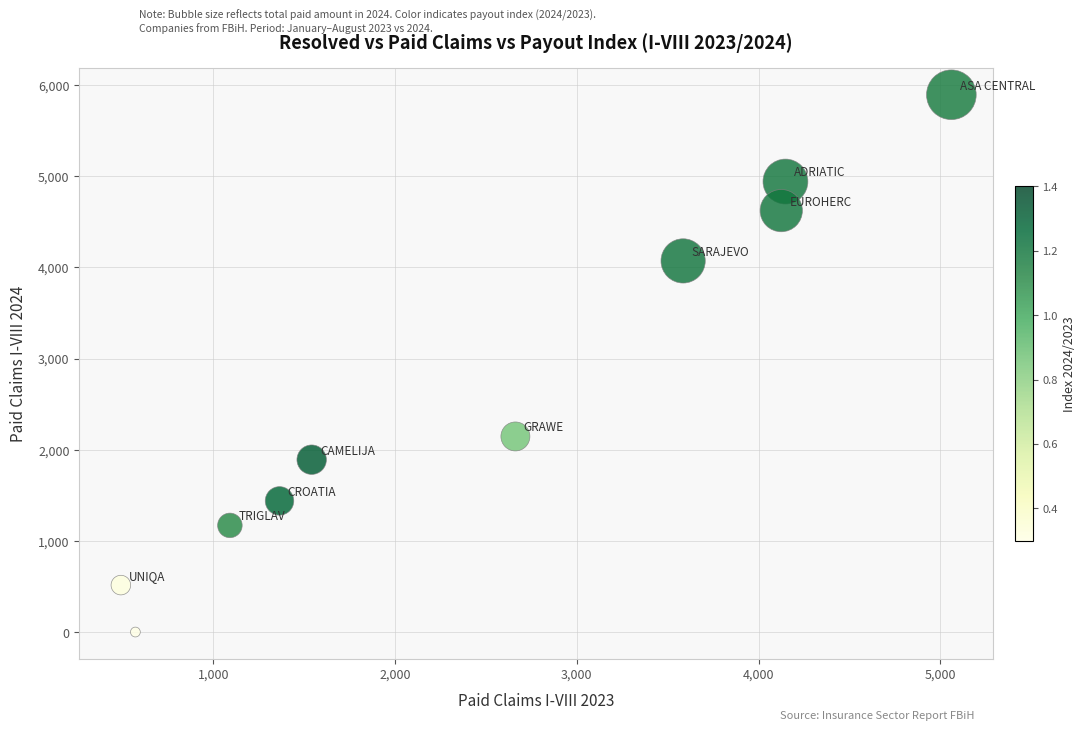

What is the average Y value?

2670